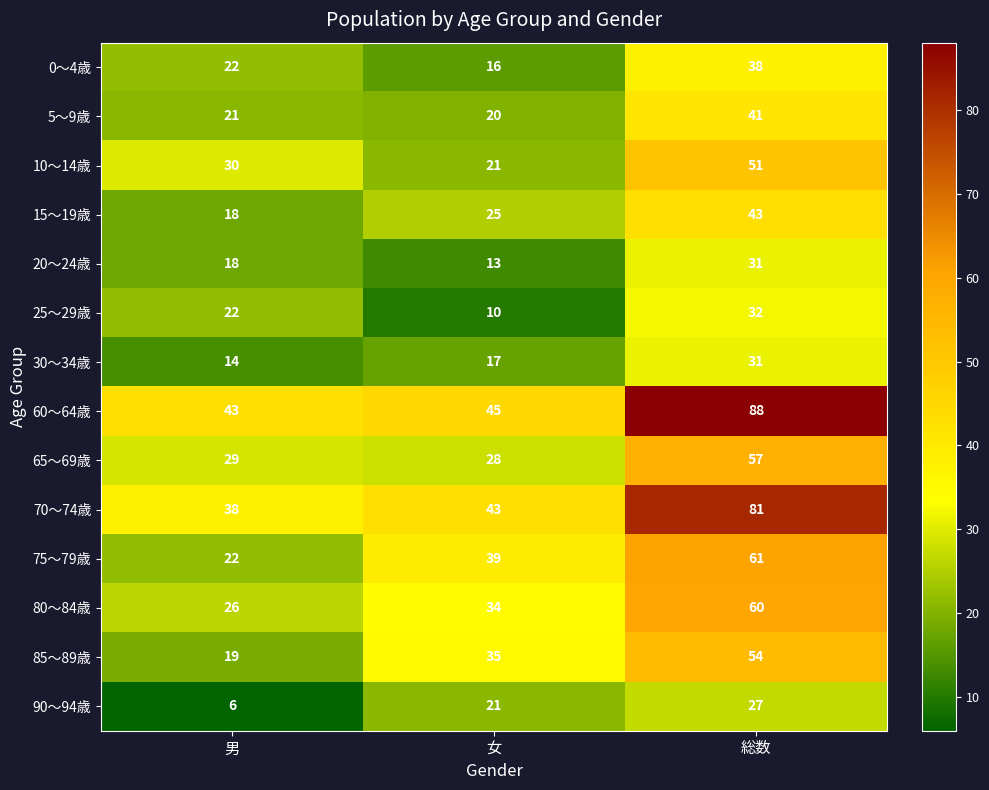

What is the spread (max minus min) of values at 女?

35